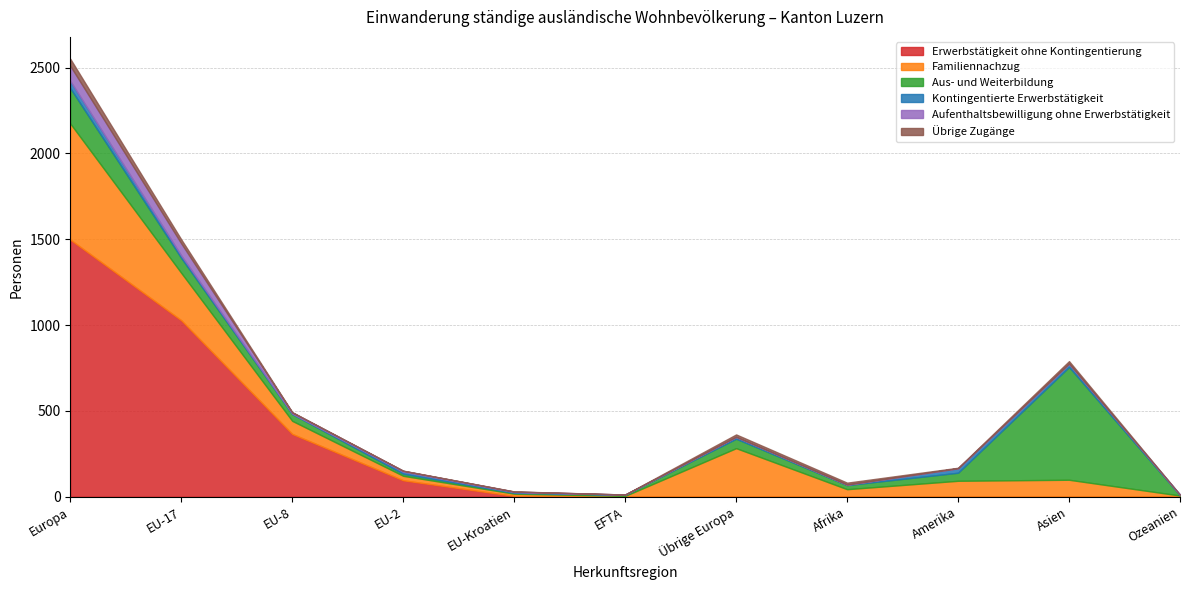

How many distinct data groups are displayed?

6